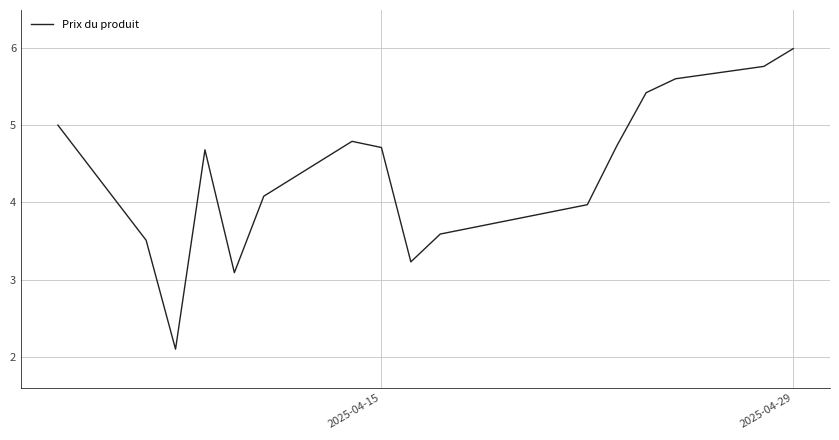

What is the smallest value displayed?

2.1